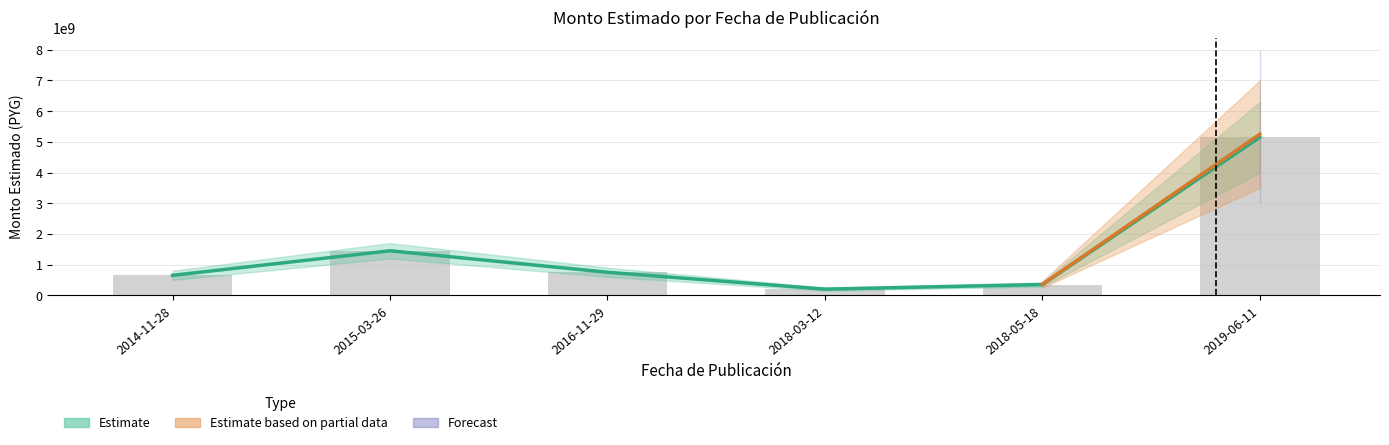

Count the number of categories in the chart.

6